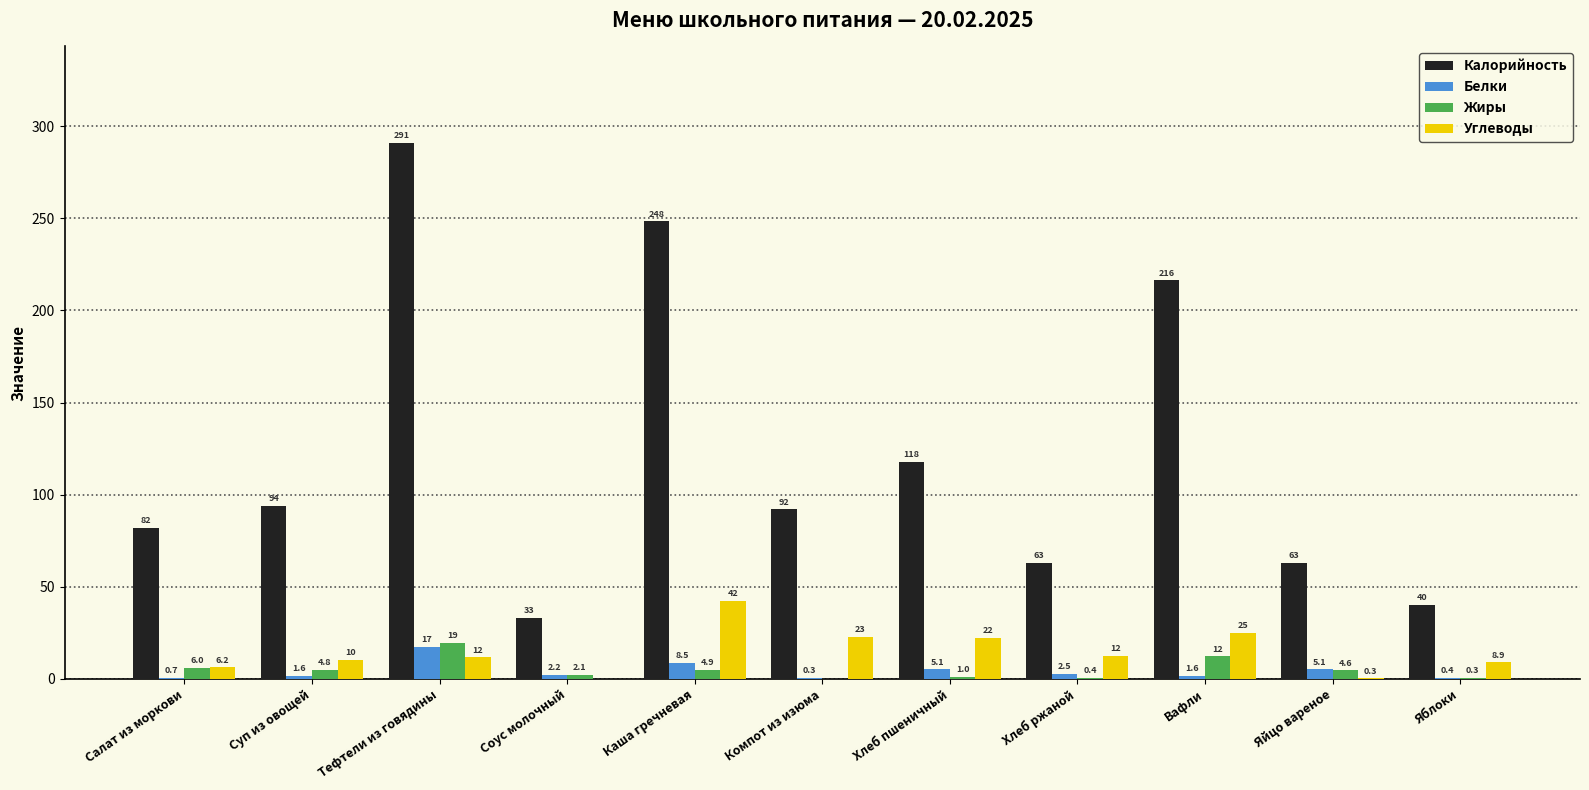

What is the greatest value displayed?

291.0